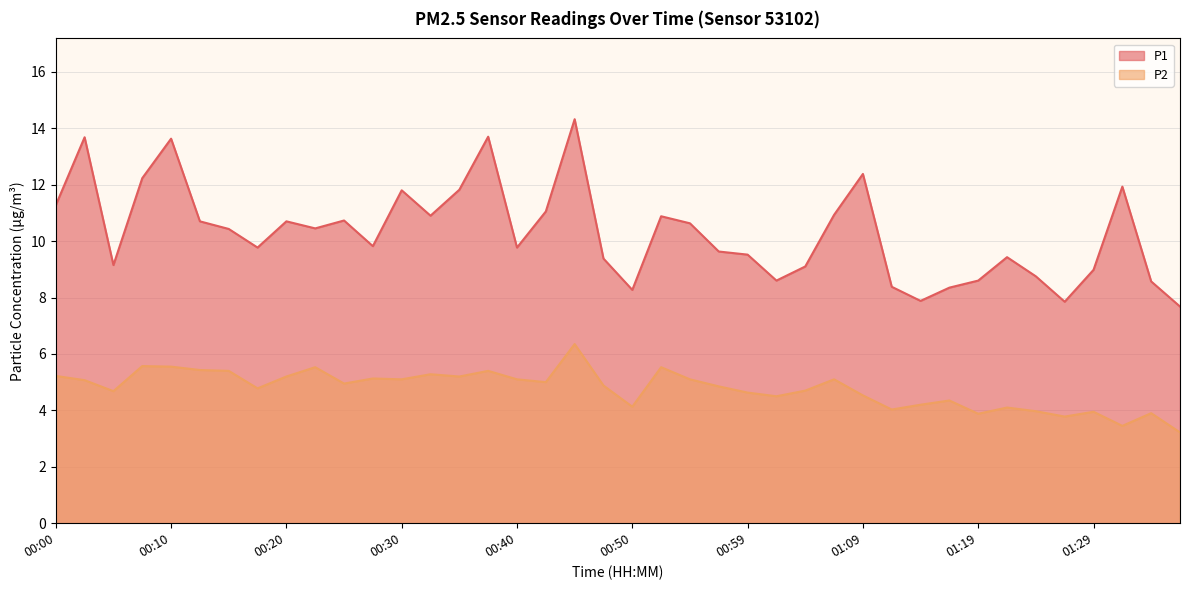

What value does the P1 series have at 01:09?

12.4